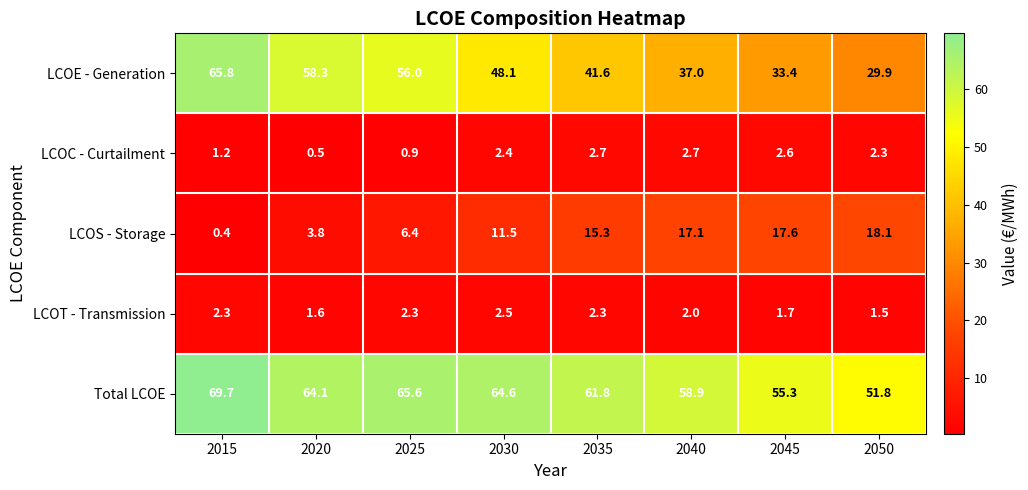

What is the total value across all series at 2015?

139.4